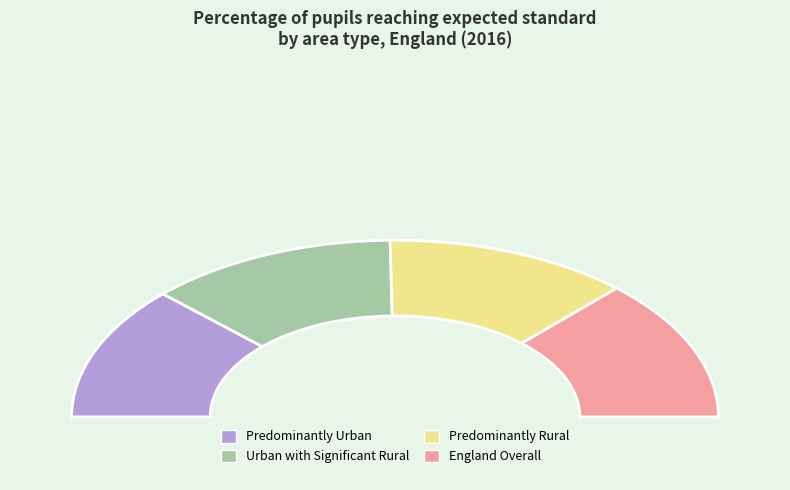

To the nearest percent, what is the average slice percentage?

25%